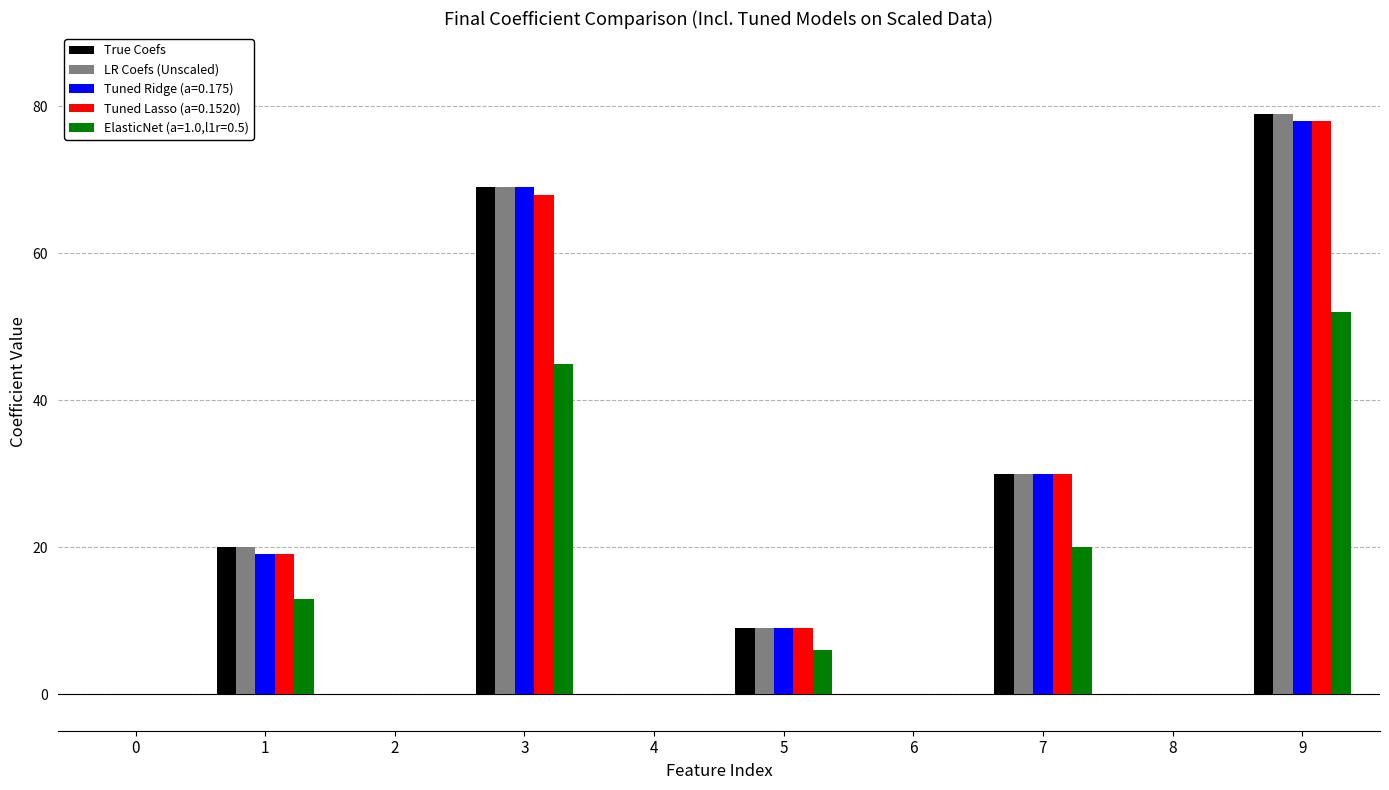

Is the value of Tuned Ridge (a=0.175) at 1 greater than the value of Tuned Lasso (a=0.1520) at 0?

Yes